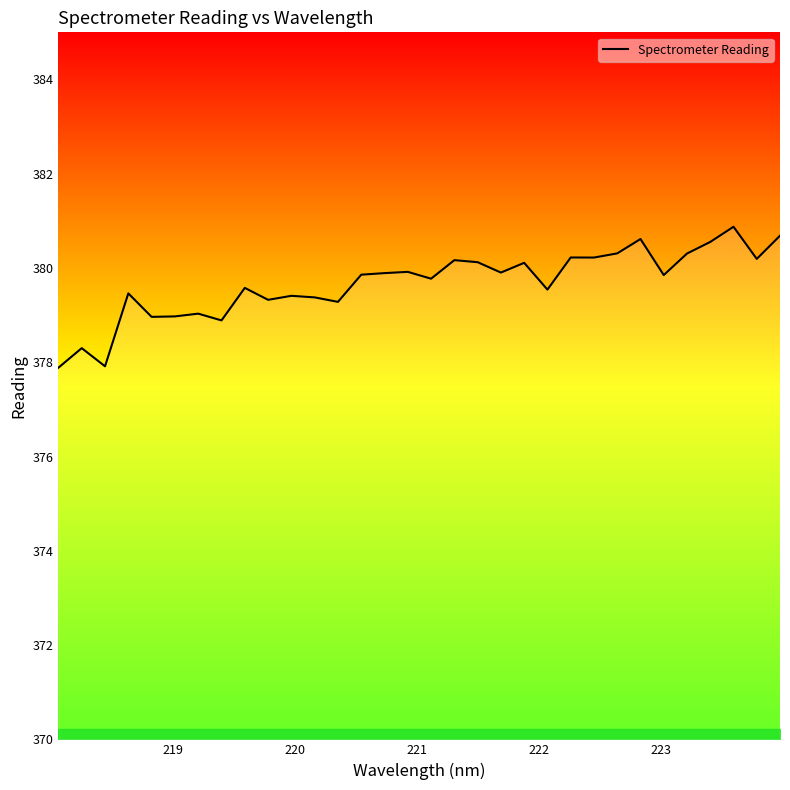

What is the maximum value shown in the chart?

380.9